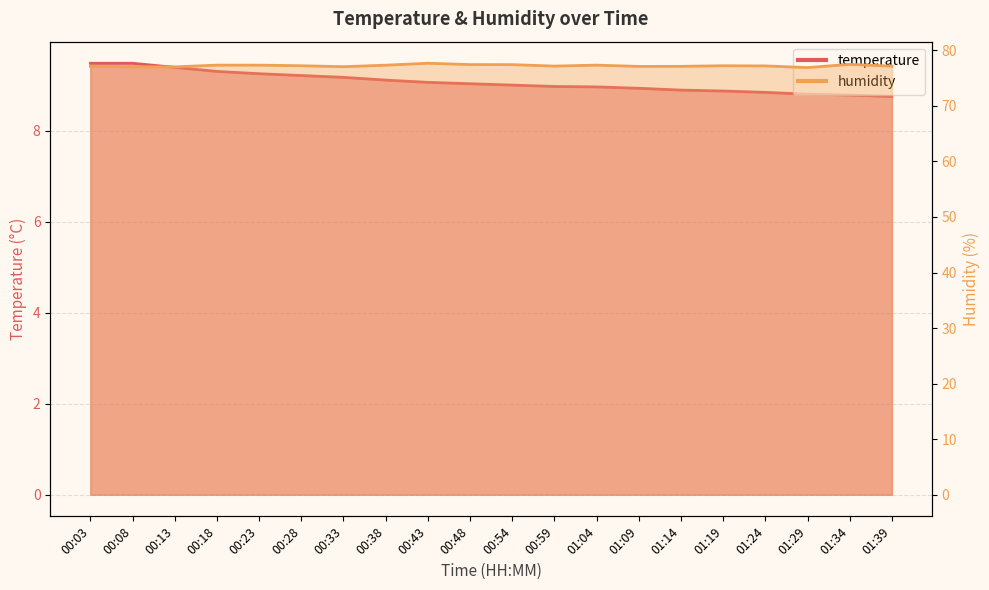

At which category does the chart reach its minimum across all series?

01:39